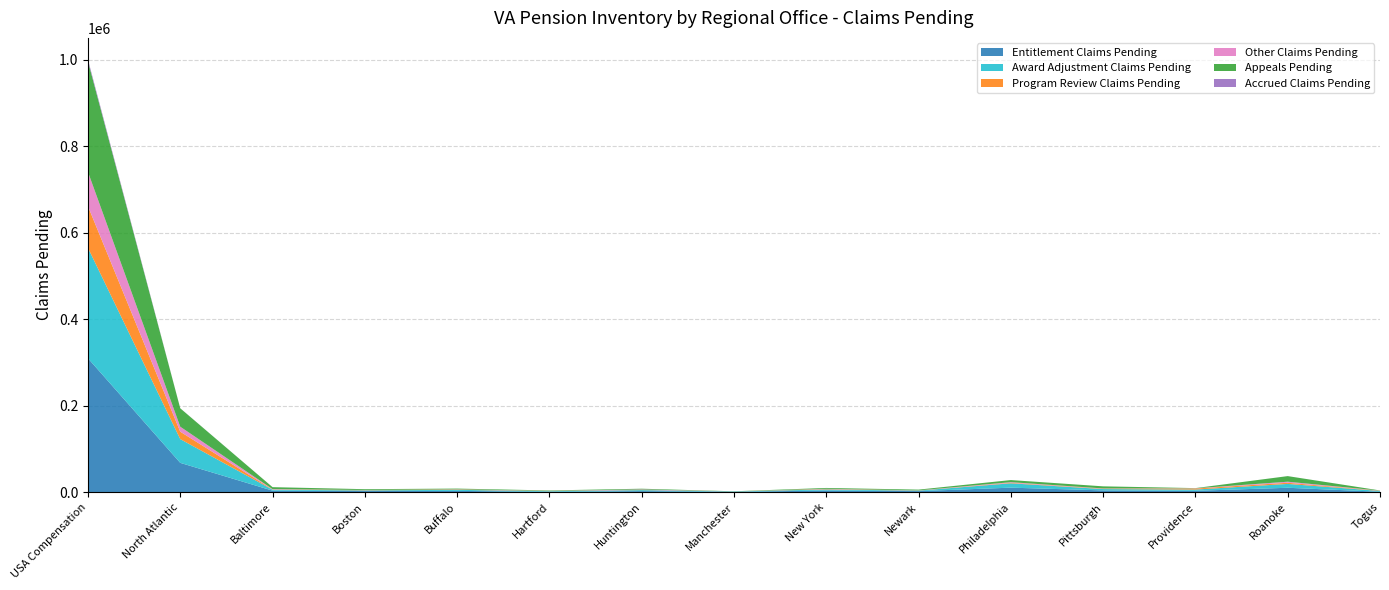

Reading left to right, transcribe all the data shown in this chart.

Entitlement Claims Pending: 309986	68142	3893	2931	3344	1053	2817	1107	4198	2790	10777	4453	3509	10518	1307
Award Adjustment Claims Pending: 255431	54944	2137	1630	2412	1579	2323	811	2541	1183	10046	3069	2838	8913	1875
Program Review Claims Pending: 96246	17135	521	646	773	325	422	76	935	327	1084	864	2422	2685	467
Other Claims Pending: 79305	11569	921	224	471	341	1117	44	535	238	1556	579	502	2444	256
Appeals Pending: 256029	42561	4459	1811	1637	1045	1634	345	1890	1702	4870	4865	477	12928	409
Accrued Claims Pending: 3930	142	51	8	0	3	13	0	2	12	0	2	1	17	1